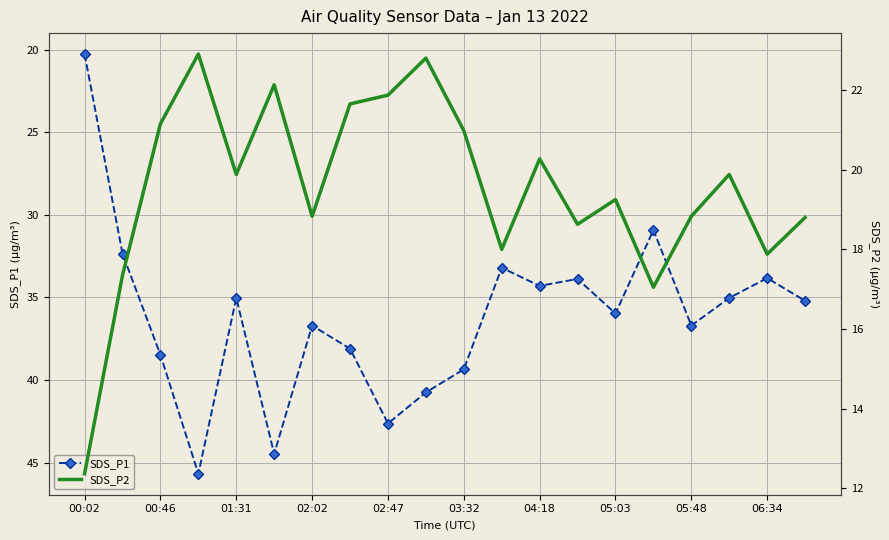

How many data points in SDS_P2 are above 19?

11